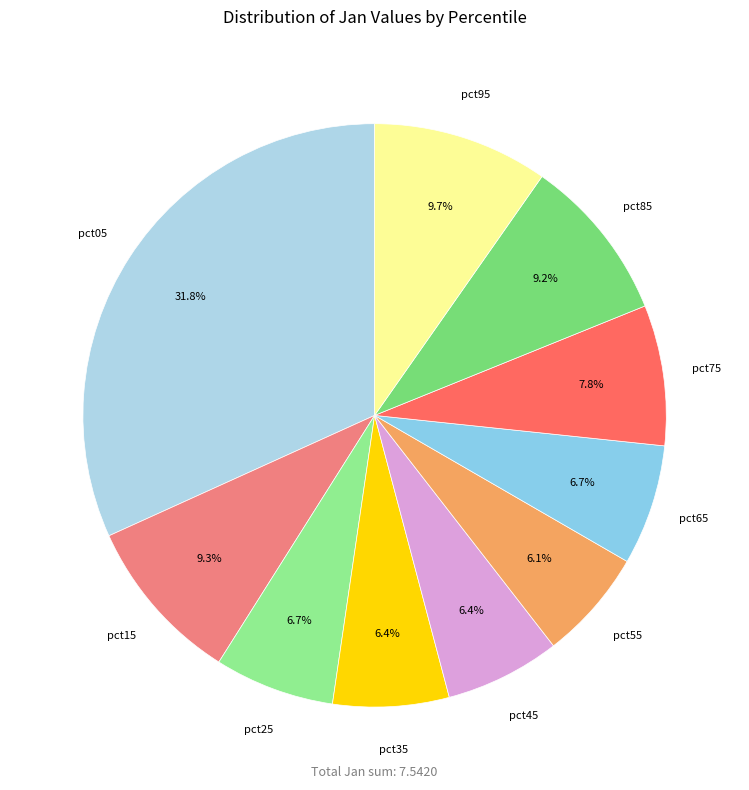

What is the ratio of the value at pct35 to the value at pct05?

0.2